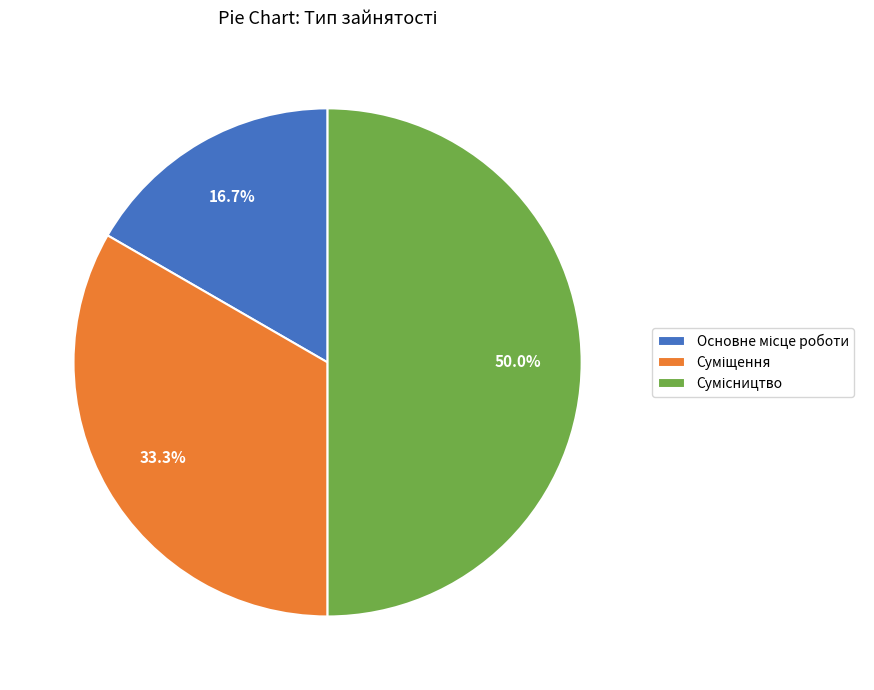

Approximately how many times larger is the value at Сумісництво compared to Основне місце роботи?

3.0